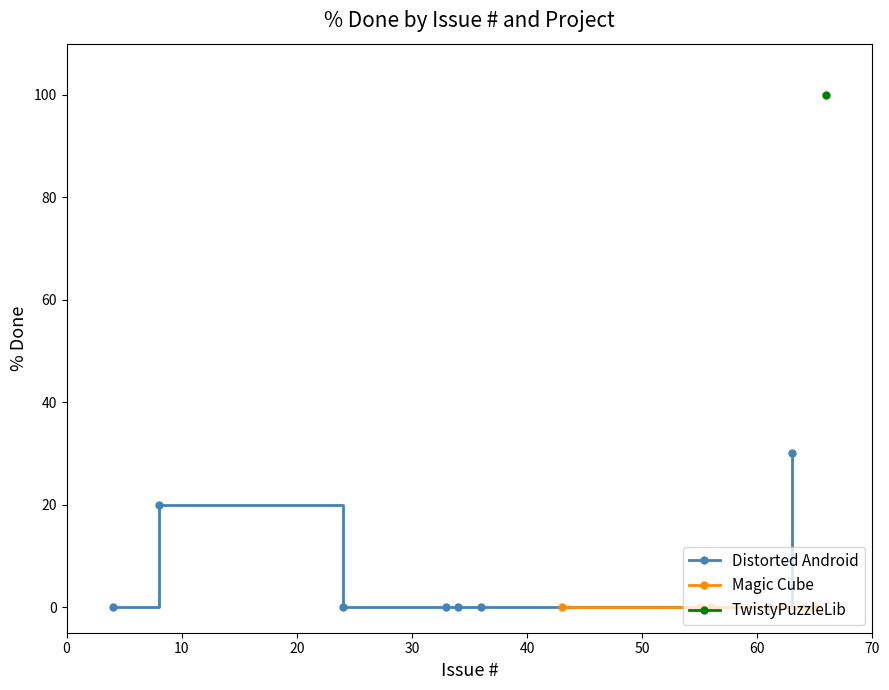

Does the chart display data point markers on the line(s)?

Yes